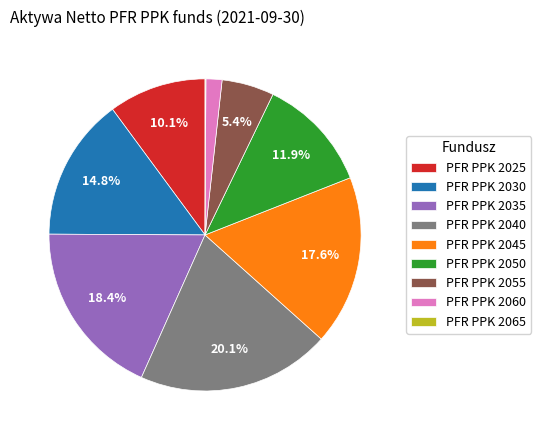

Do PFR PPK 2035 and PFR PPK 2040 together represent more than half of the pie?

No